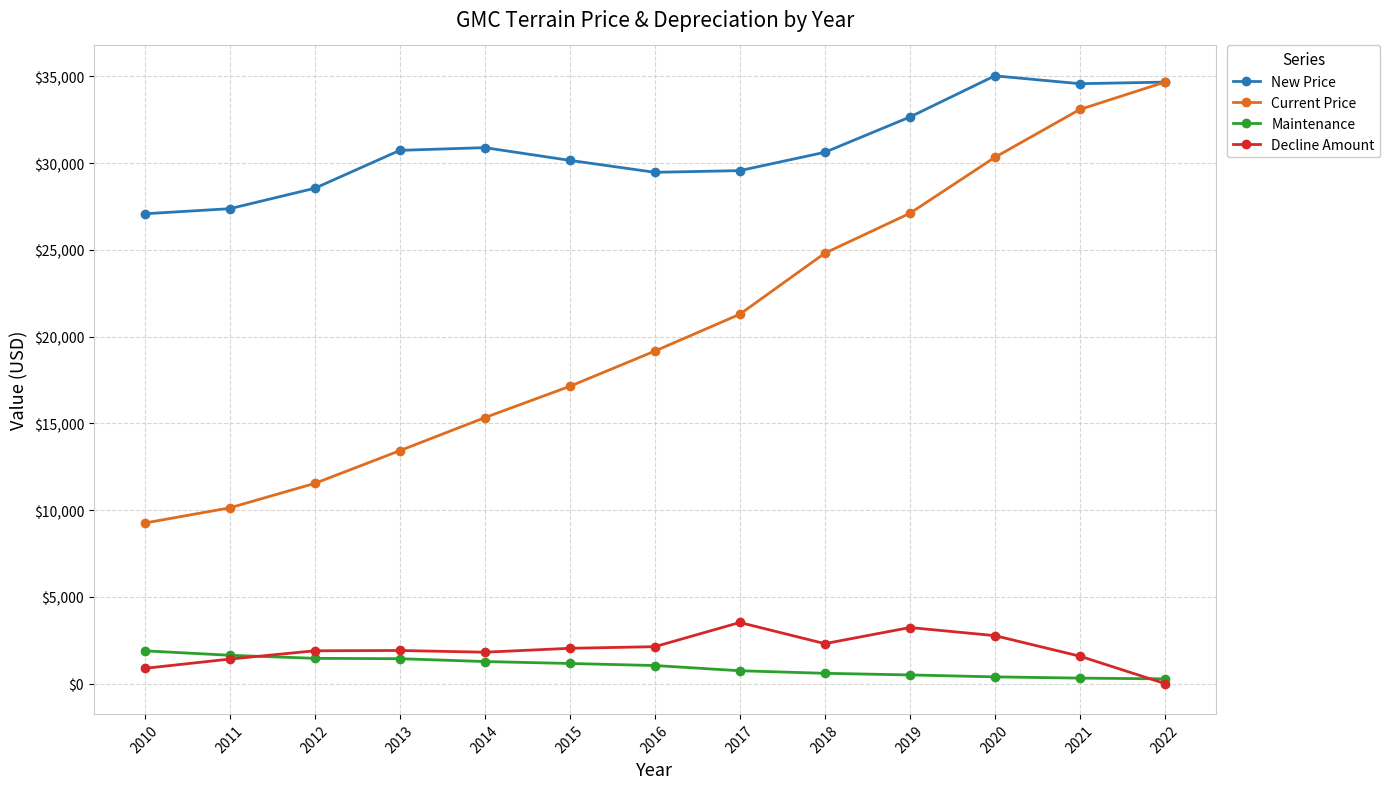

Which series changed the most between 2014 and 2018?

Current Price